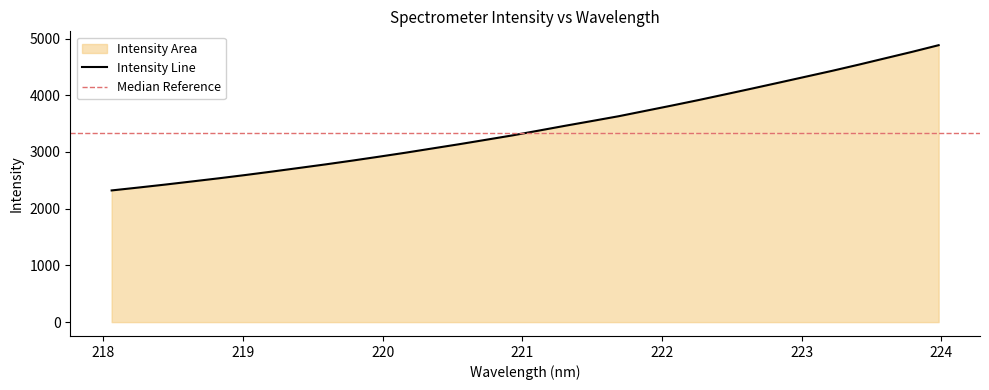

List the labels in order of value, largest first.

223.9802, 223.7895, 223.5987, 223.408, 223.2172, 223.0264, 222.8355, 222.6447, 222.4538, 222.263, 222.0721, 221.8812, 221.6902, 221.4993, 221.3083, 221.1174, 220.9264, 220.7354, 220.5444, 220.3533, 220.1623, 219.9712, 219.7801, 219.589, 219.3979, 219.2067, 219.0156, 218.8244, 218.6332, 218.442, 218.2508, 218.0596